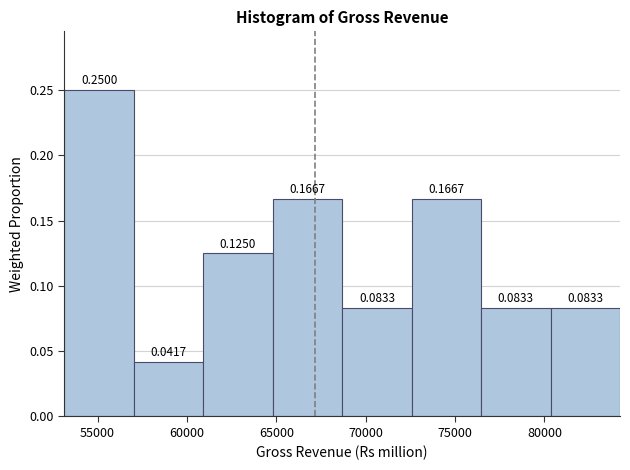

How tall is the bar that spans 57000 to 61000 on the x-axis? The bar edges are not printed on the chart, so give them approximately, as read against the axis.

0.0417